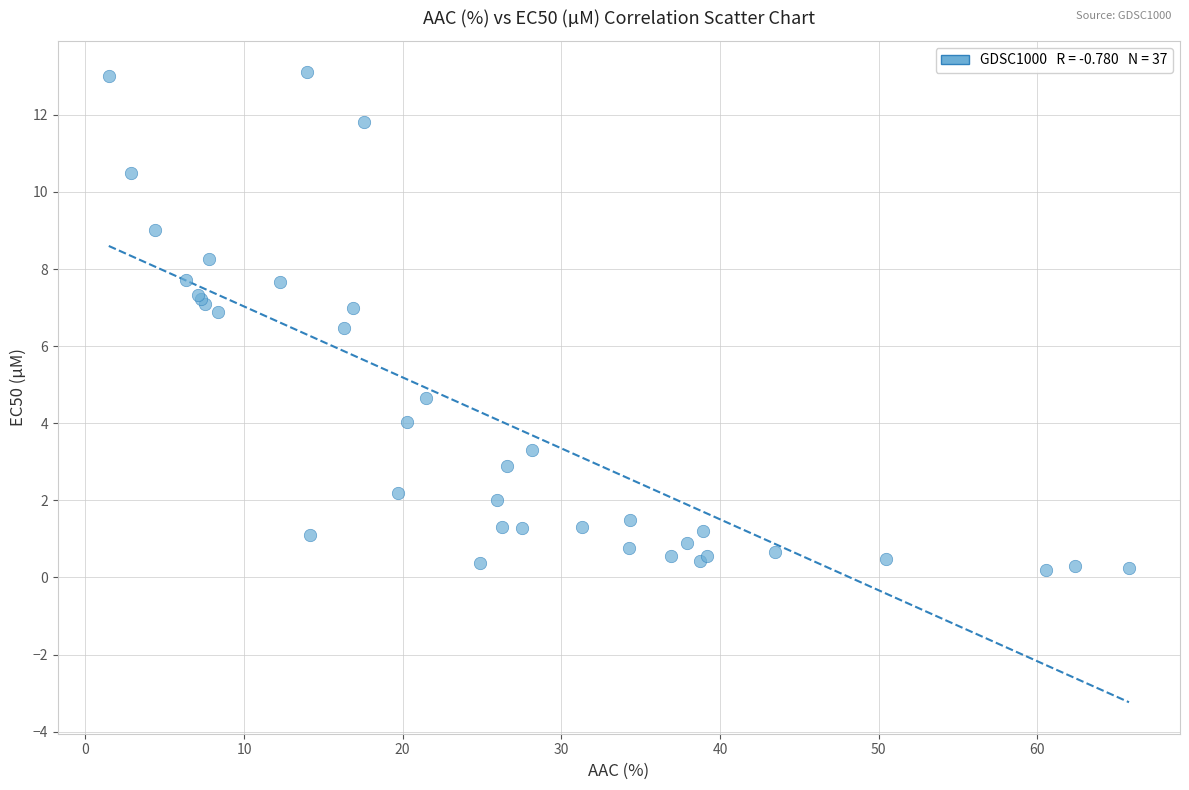

What Y value in the scatter plot is closest to 6?

6.5